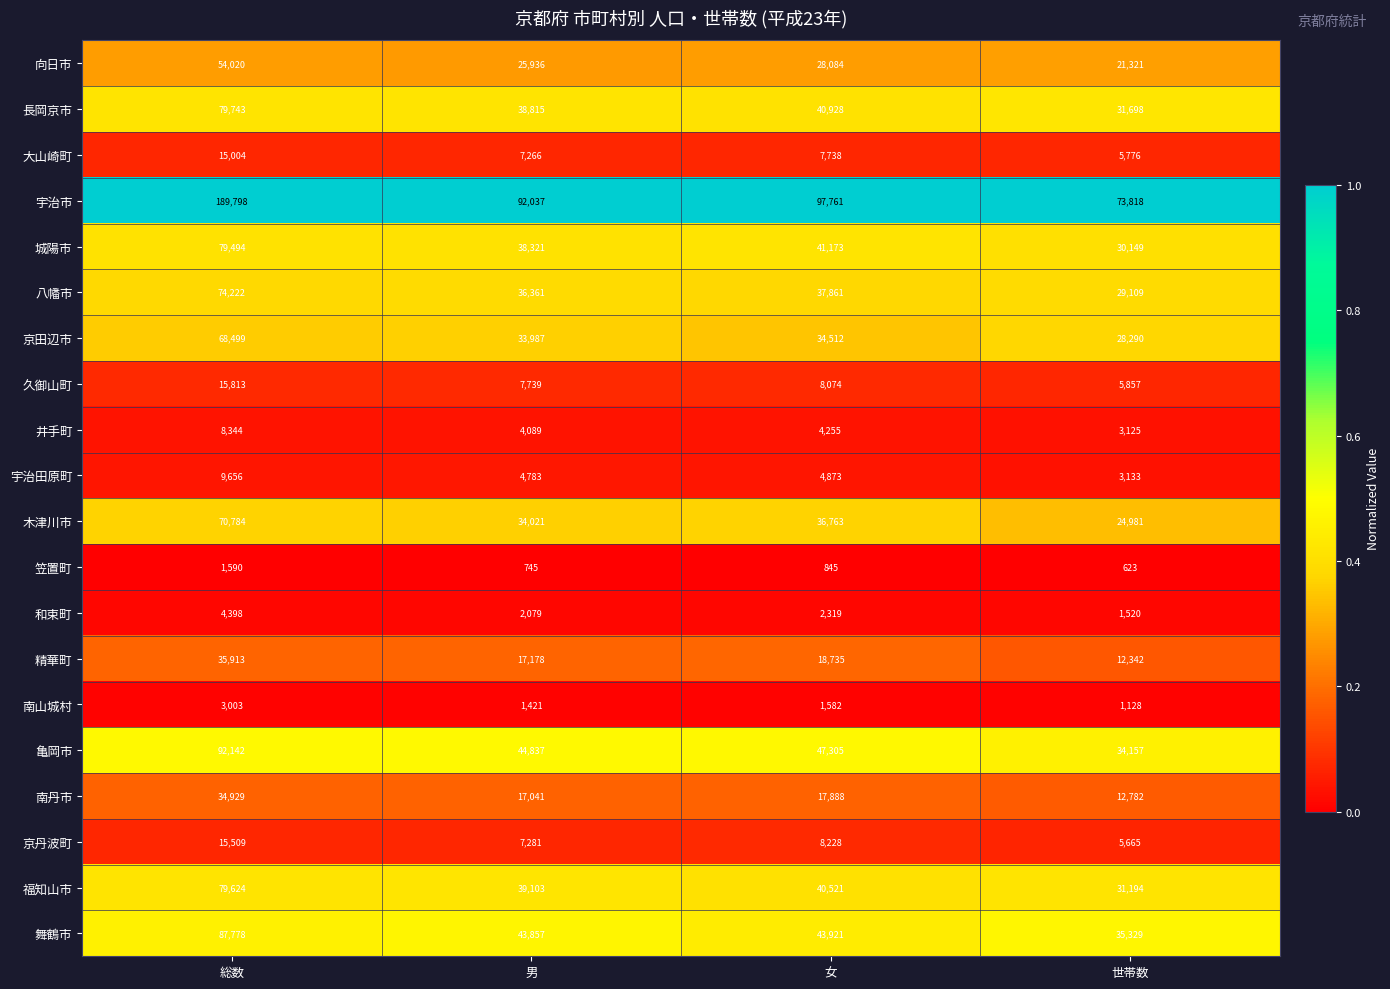

Rank the series at 世帯数 from lowest to highest value.

笠置町, 南山城村, 和束町, 井手町, 宇治田原町, 京丹波町, 大山崎町, 久御山町, 精華町, 南丹市, 向日市, 木津川市, 京田辺市, 八幡市, 城陽市, 福知山市, 長岡京市, 亀岡市, 舞鶴市, 宇治市